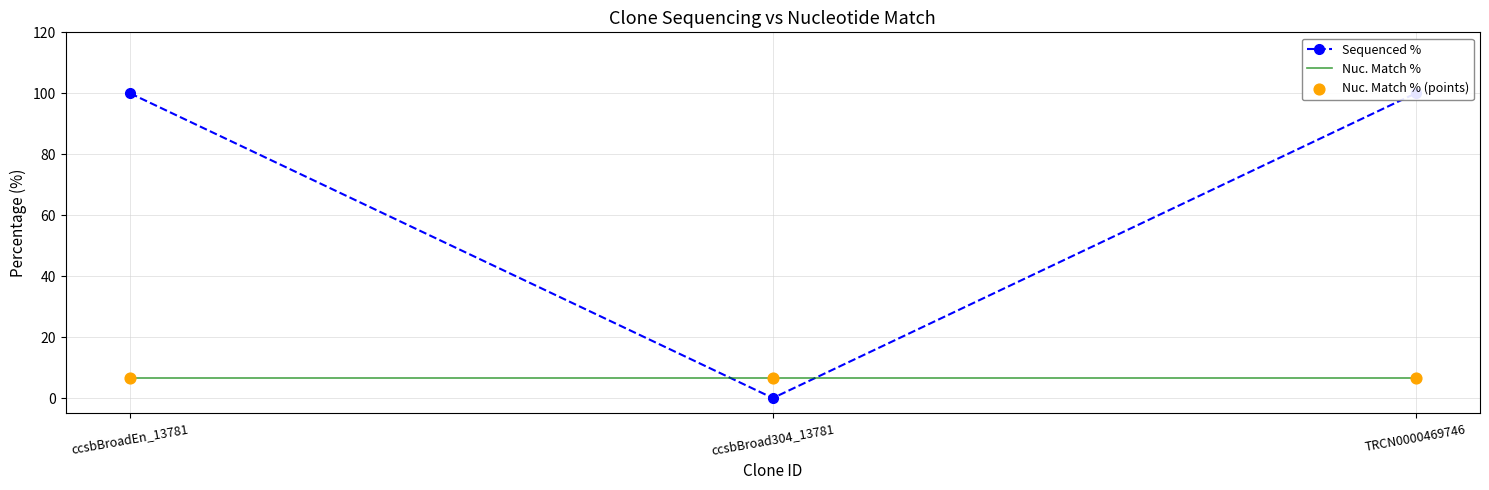

Which series contains the highest Y value?

Sequenced %